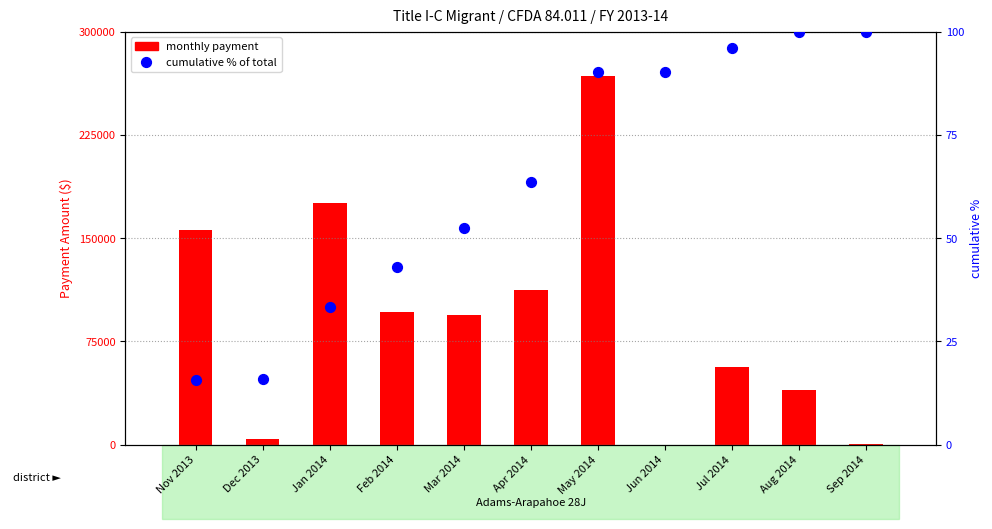

What is the total value across all series at Aug 2014?

39476.9